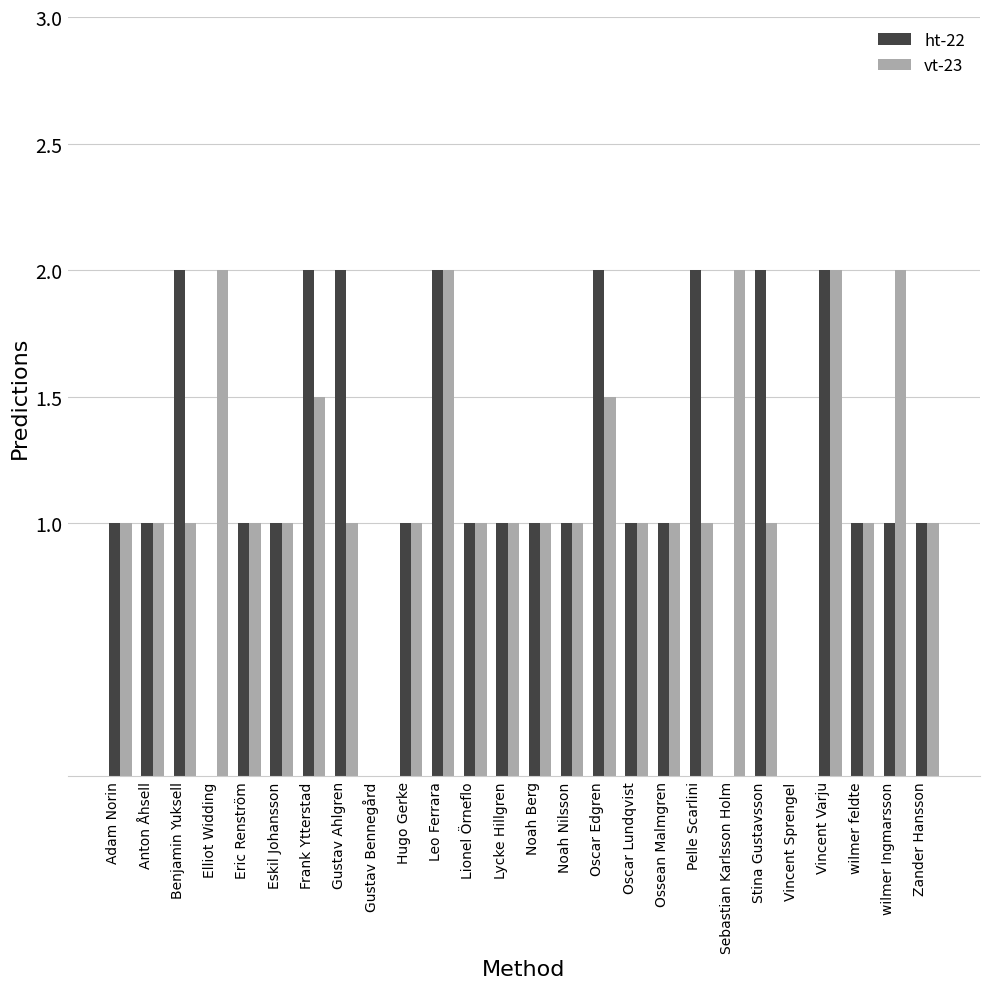

Is the value of vt-23 at wilmer Ingmarsson greater than the value of ht-22 at Noah Nilsson?

Yes